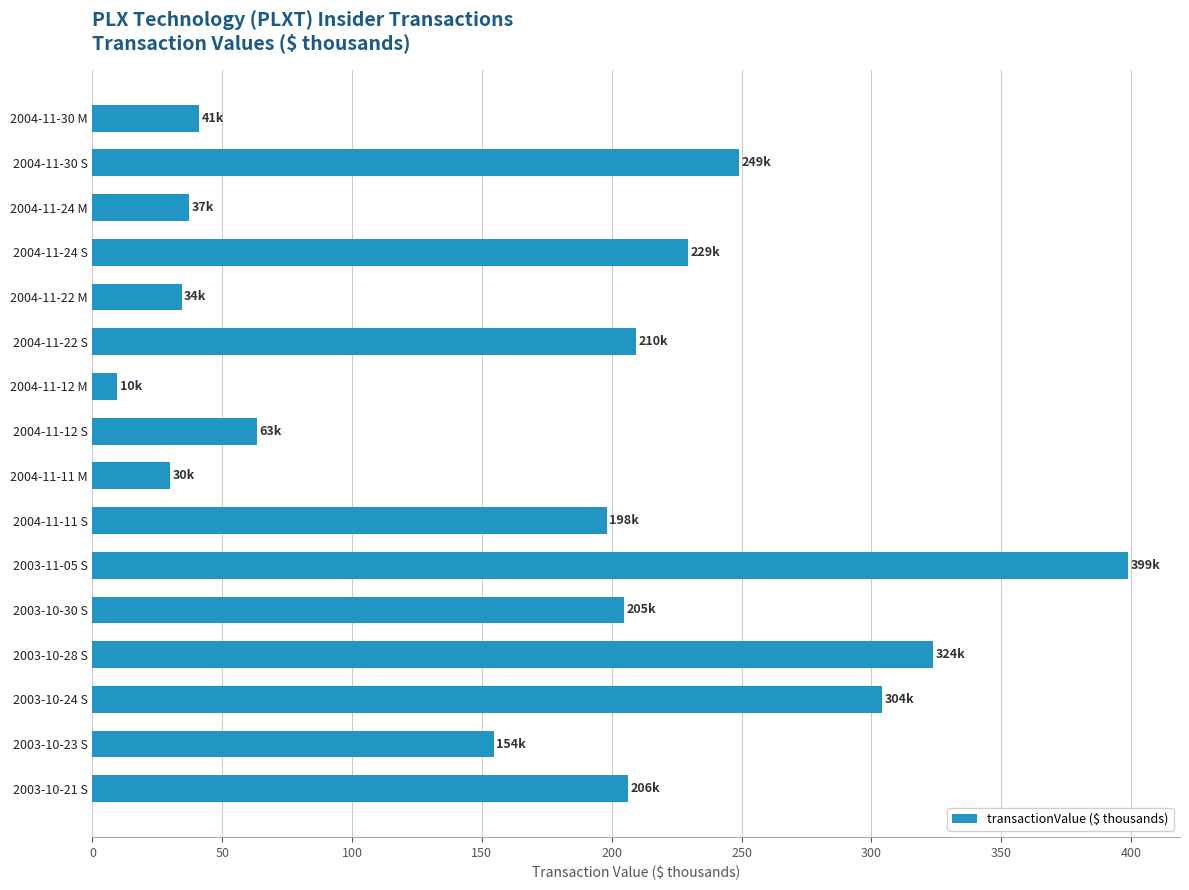

What is the value of the 11th bar from the top?

399.0